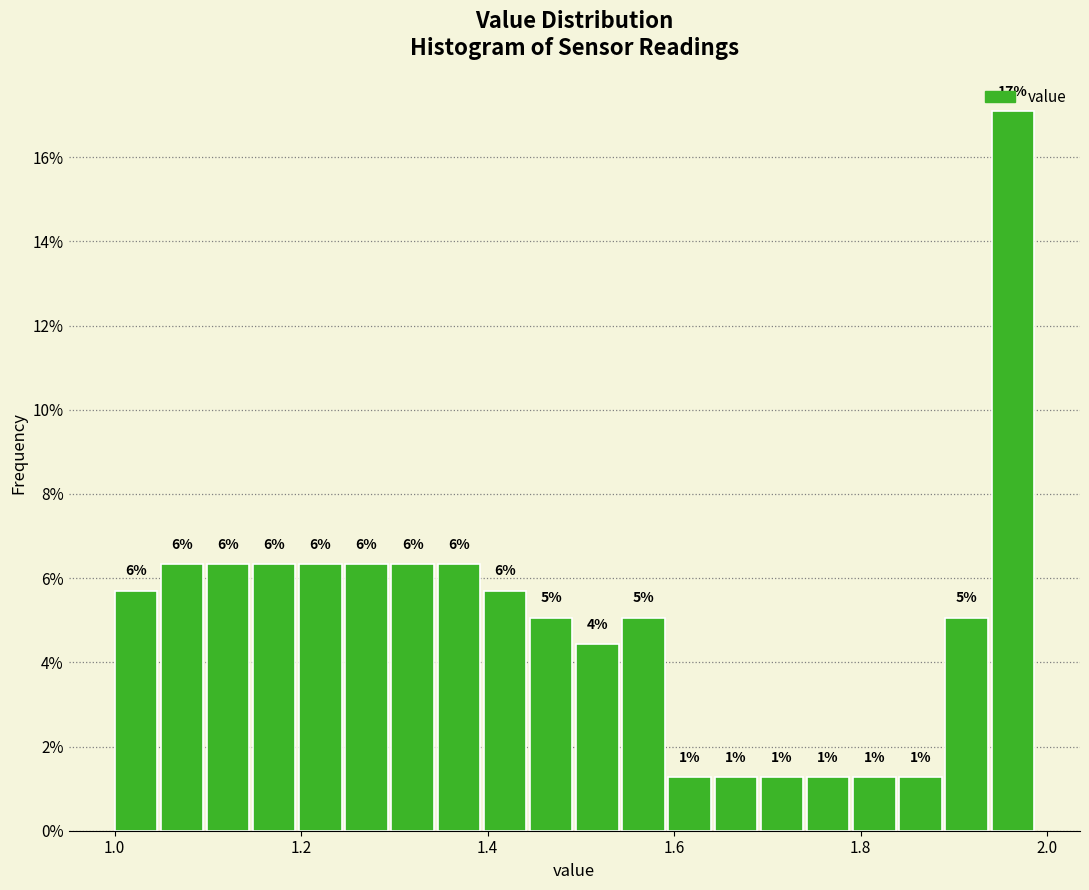

Read against the x-axis, roughly where is the centre of the tallest bar?

1.96